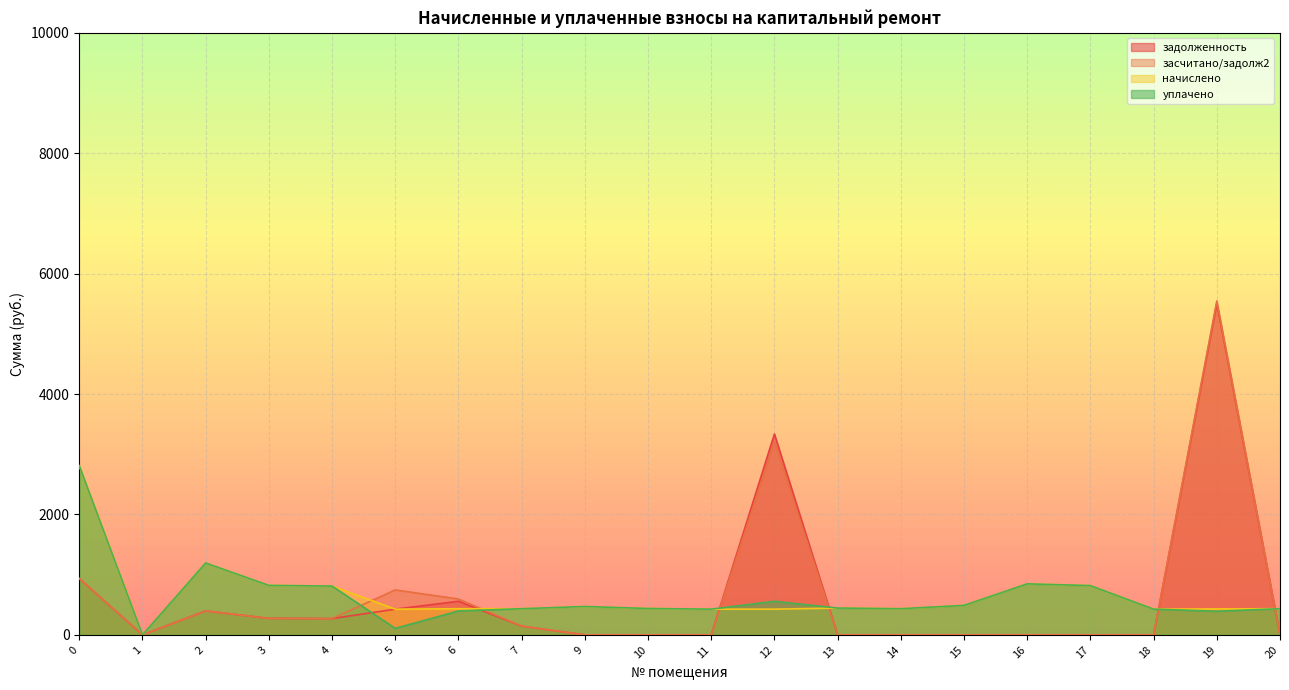

At which category is the sum across all series the highest?

19